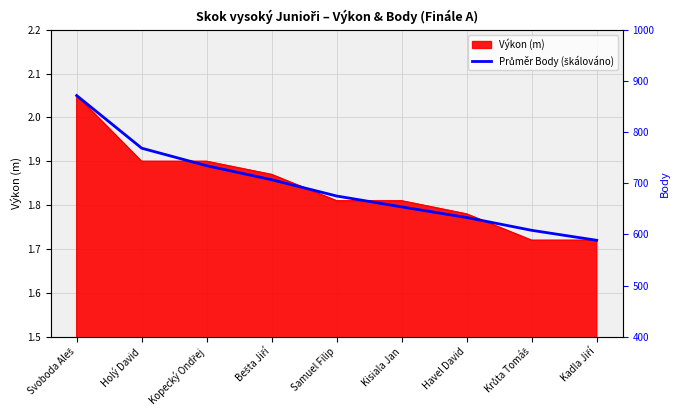

What is the average value?

1.8